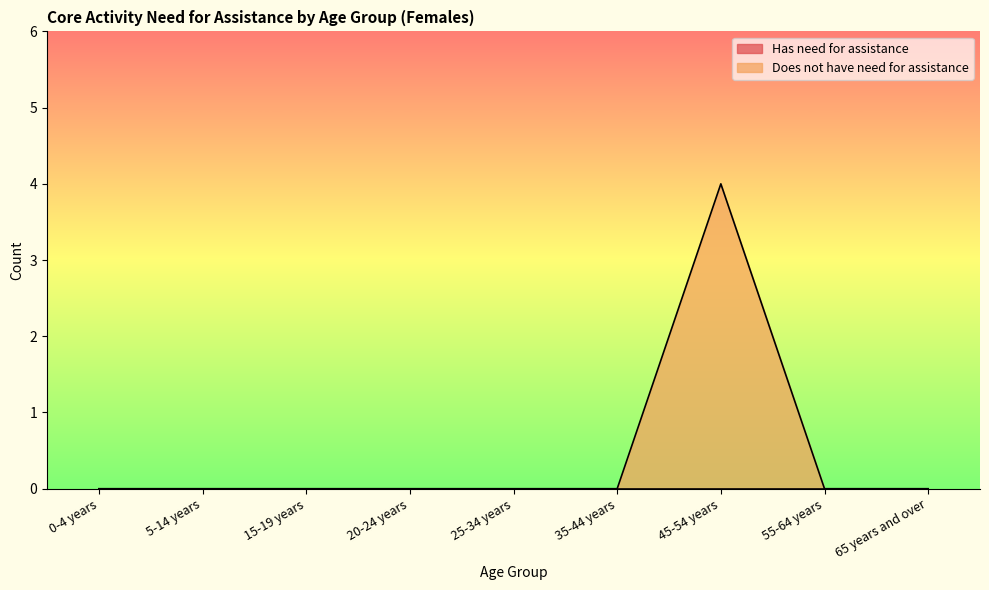

List the labels in order of value, smallest first.

0-4 years, 5-14 years, 15-19 years, 20-24 years, 25-34 years, 35-44 years, 55-64 years, 65 years and over, 45-54 years